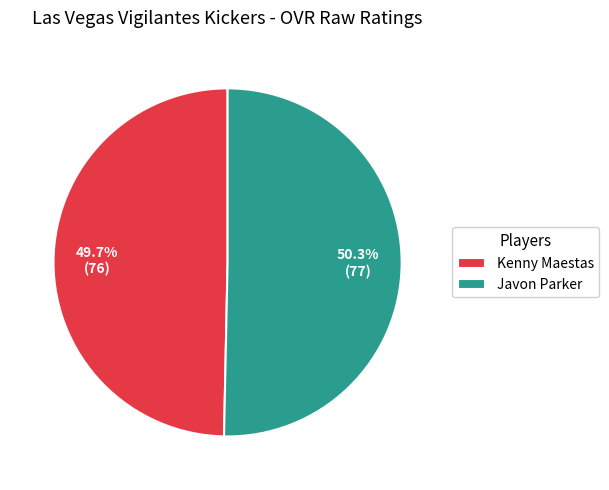

Is there any slice that represents more than half of the pie?

Yes